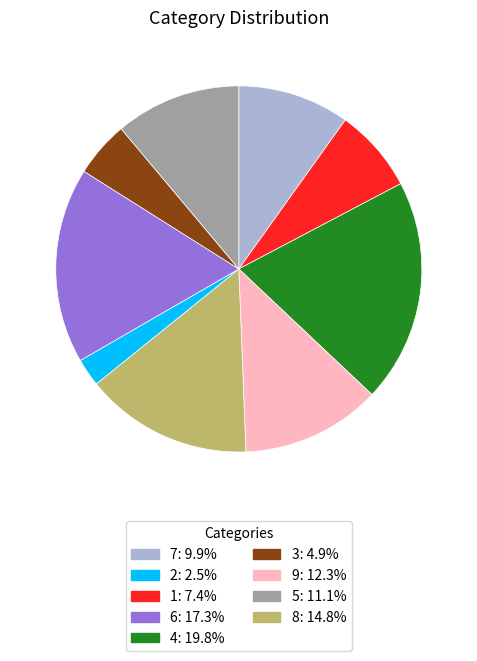

Count the number of slices in the pie.

9